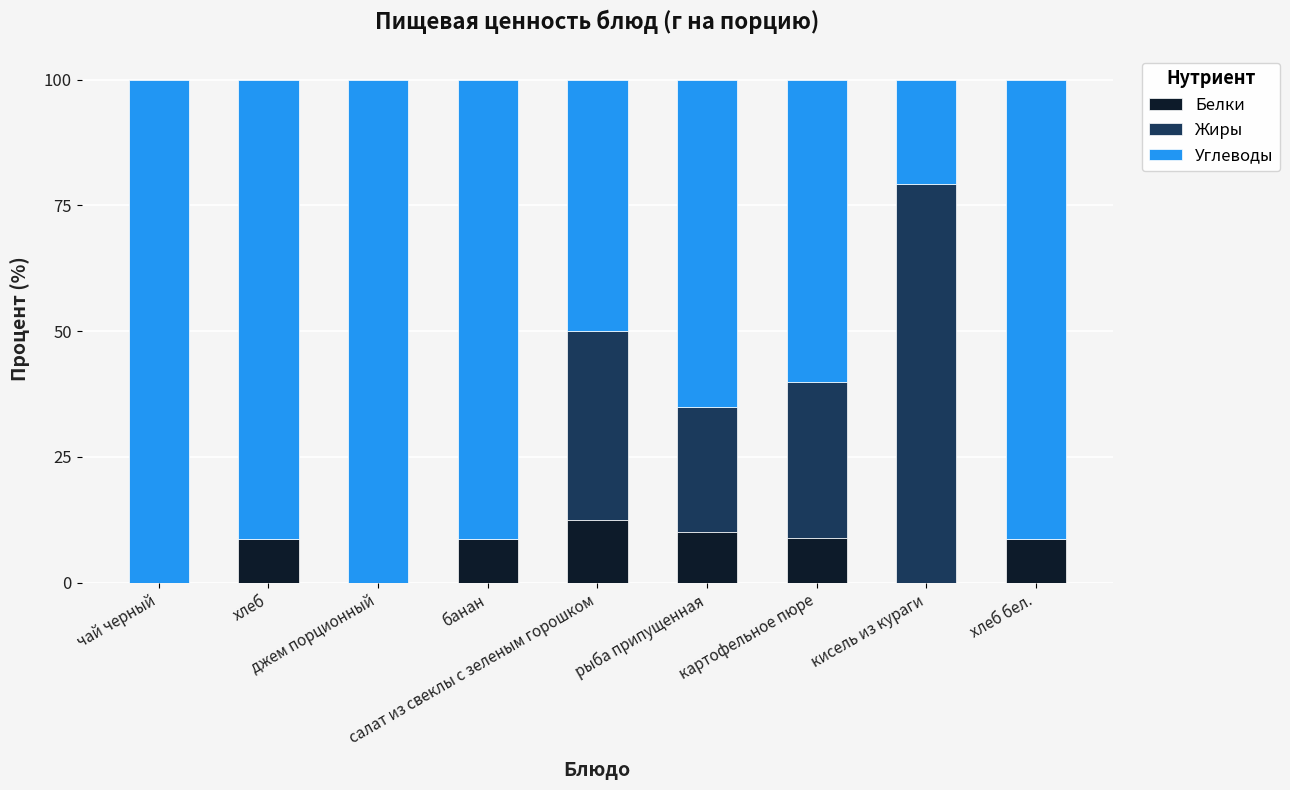

What is the highest value of the Белки series?

12.5